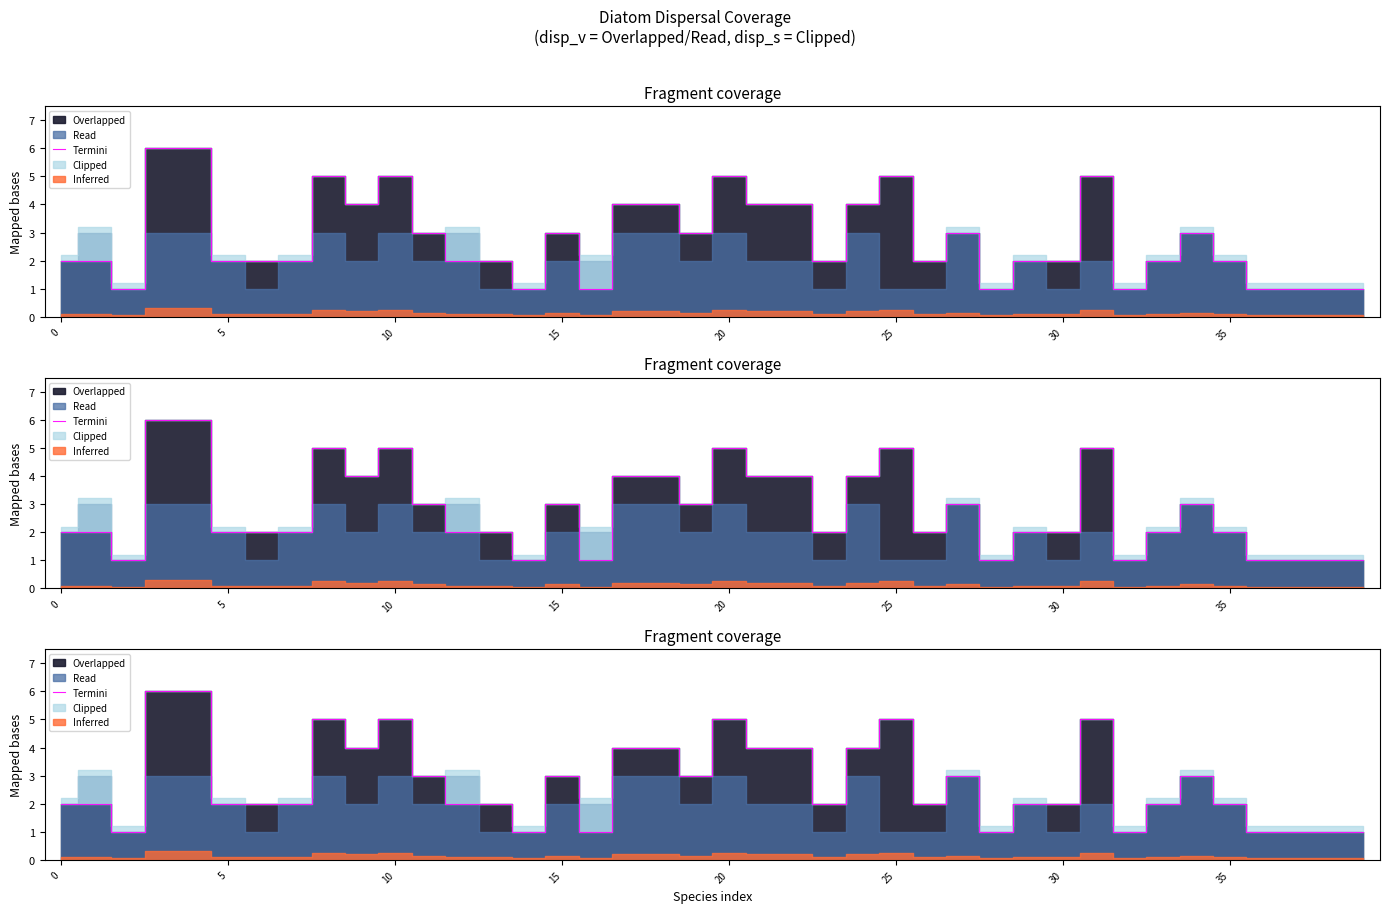

What is the average value?

3